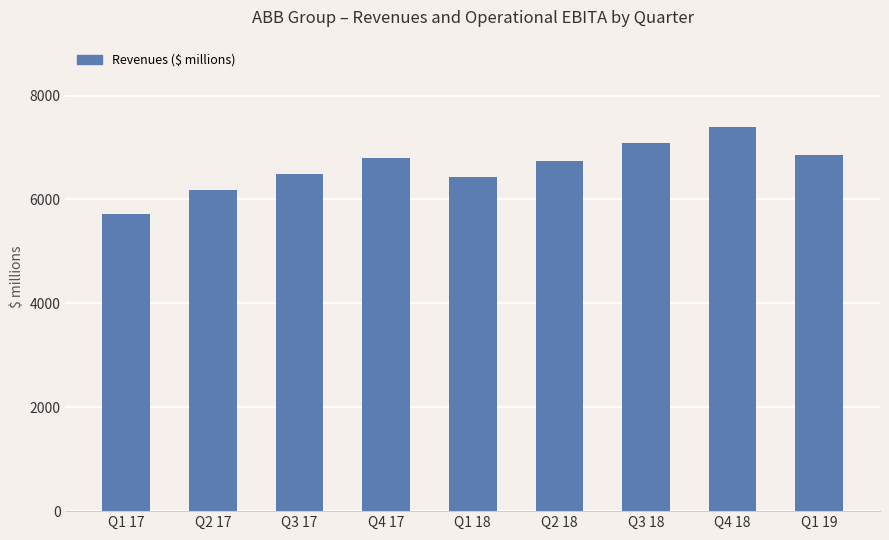

The value at Q4 18 is 7395. True or false?

True